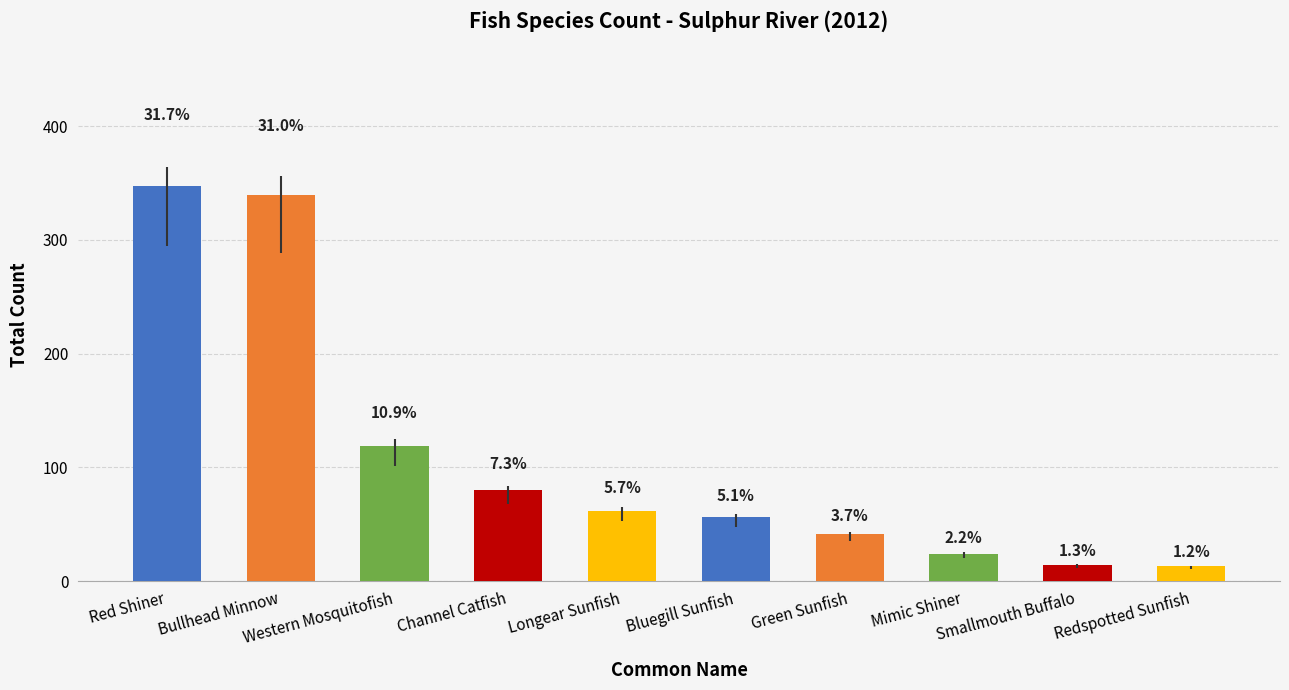

Reading left to right, transcribe all the data shown in this chart.

347	339	119	80	62	56	41	24	14	13